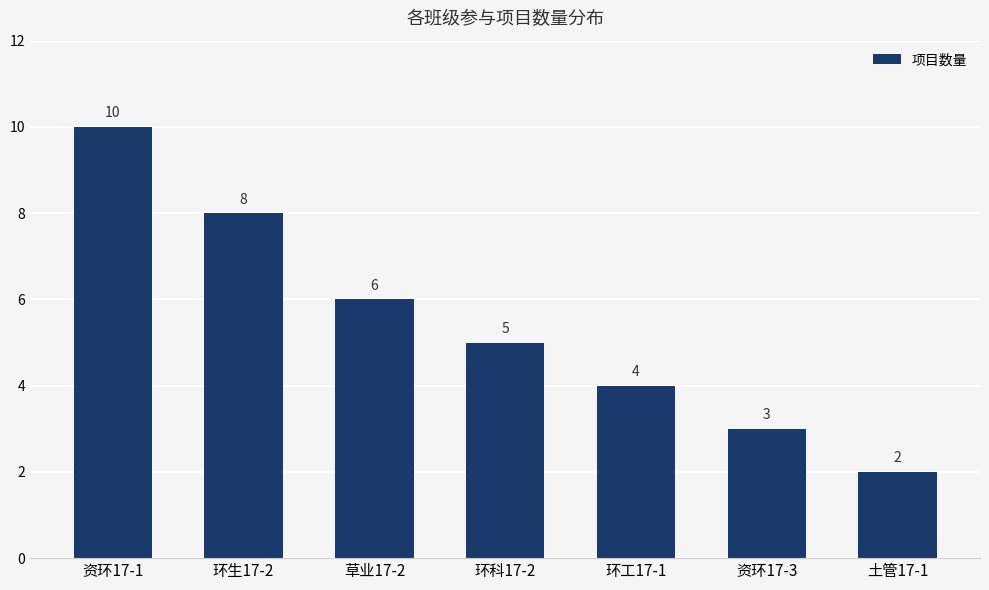

Reading left to right, extract all data points from this chart.

10	8	6	5	4	3	2